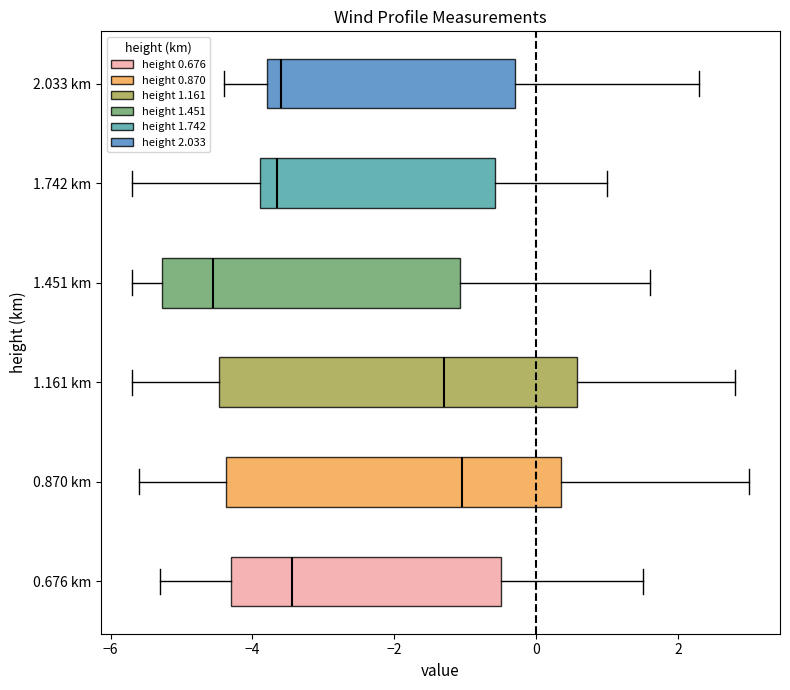

Comparing the boxes themselves (not the whiskers), which one is the widest?

1.161 km